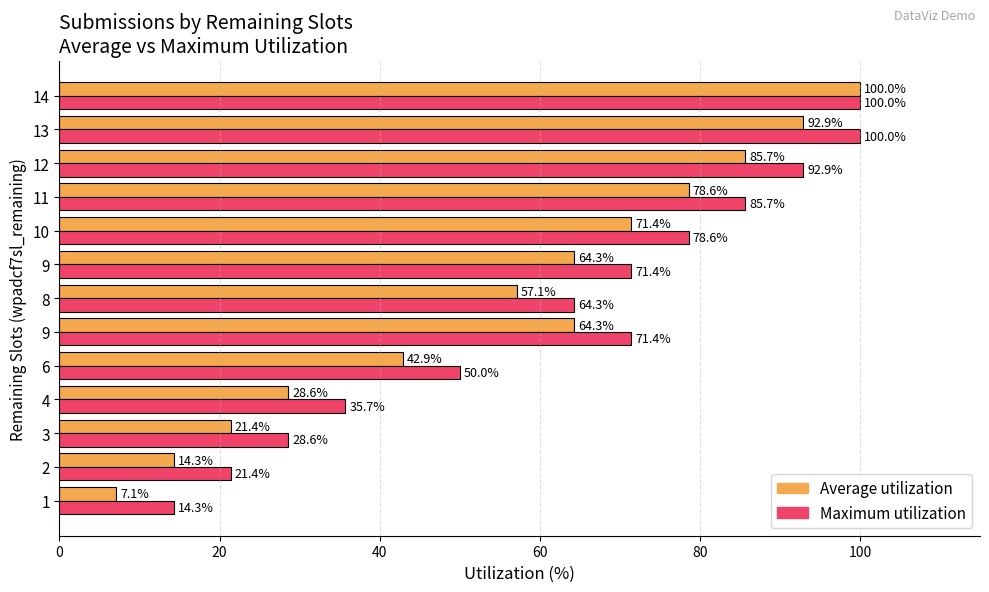

Is the value of Maximum utilization at 14 greater than the value of Average utilization at 11?

Yes